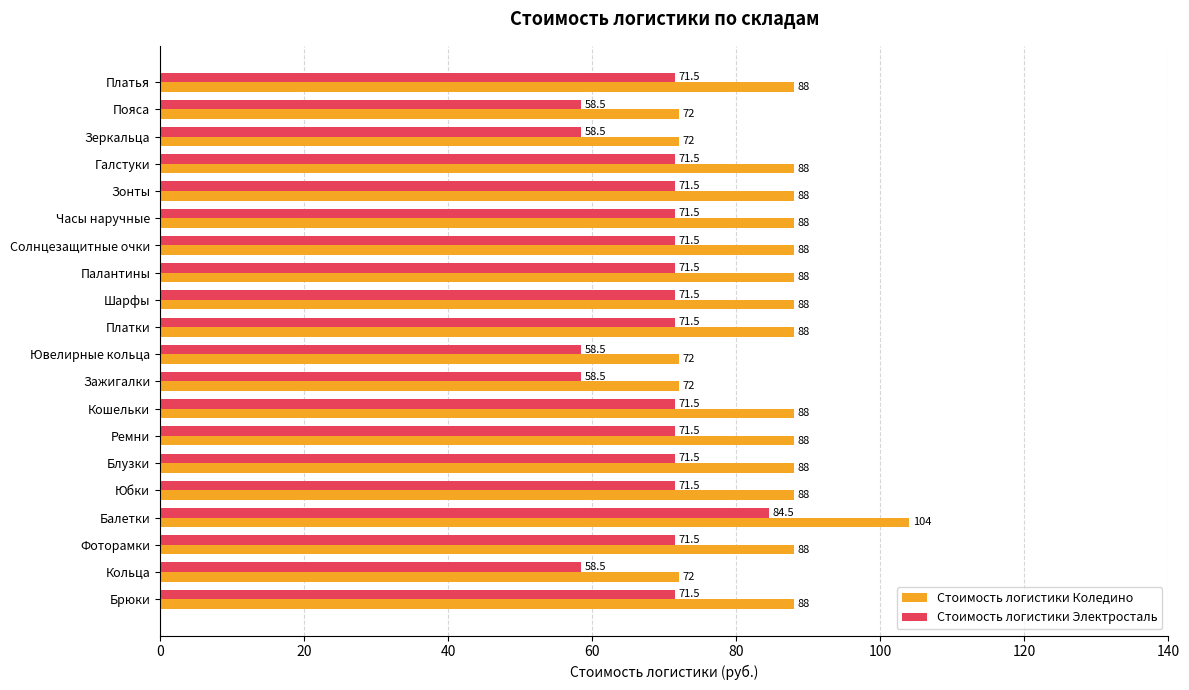

What is the highest value of the Стоимость логистики Электросталь series?

84.5